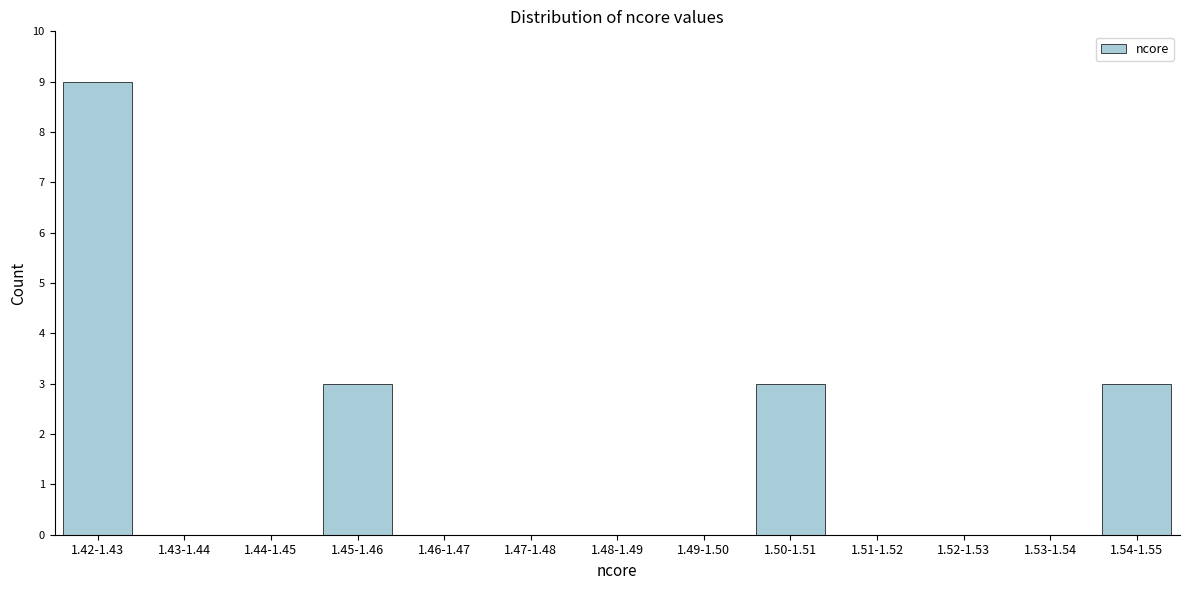

Reading left to right, list all the values displayed in this chart.

1.42-1.43=9	1.43-1.44=0	1.44-1.45=0	1.45-1.46=3	1.46-1.47=0	1.47-1.48=0	1.48-1.49=0	1.49-1.50=0	1.50-1.51=3	1.51-1.52=0	1.52-1.53=0	1.53-1.54=0	1.54-1.55=3